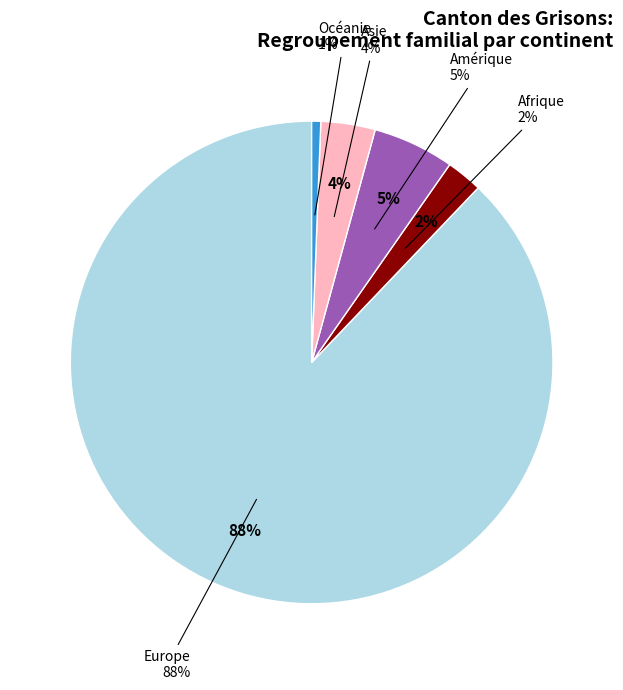

Does Europe account for over 50% of the chart?

Yes